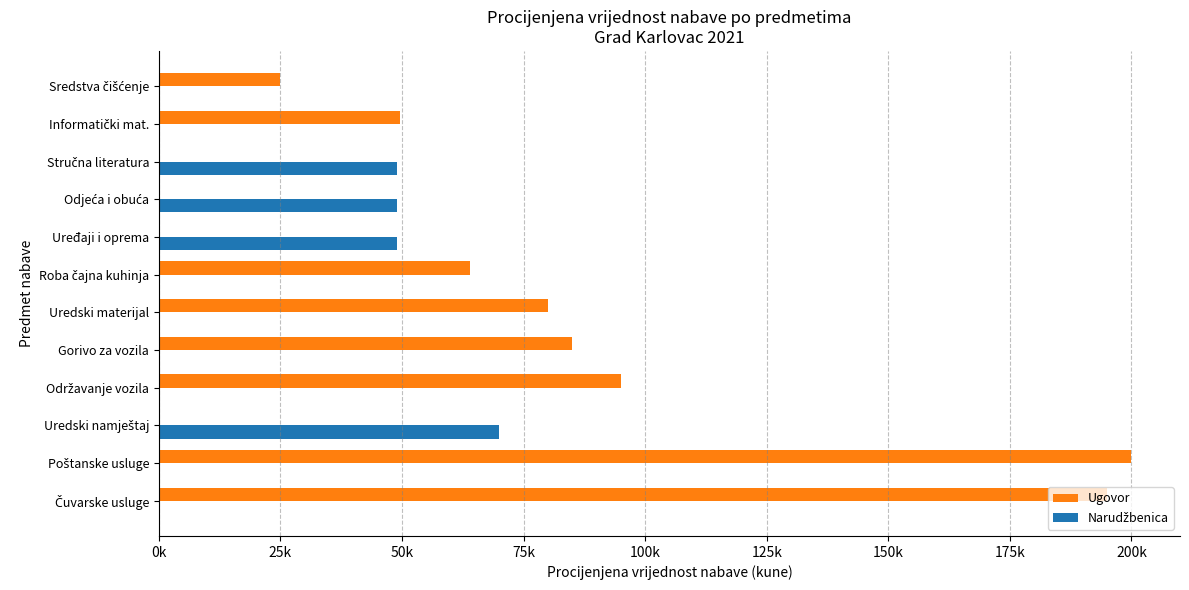

What are all the series names shown in the legend?

Ugovor, Narudžbenica